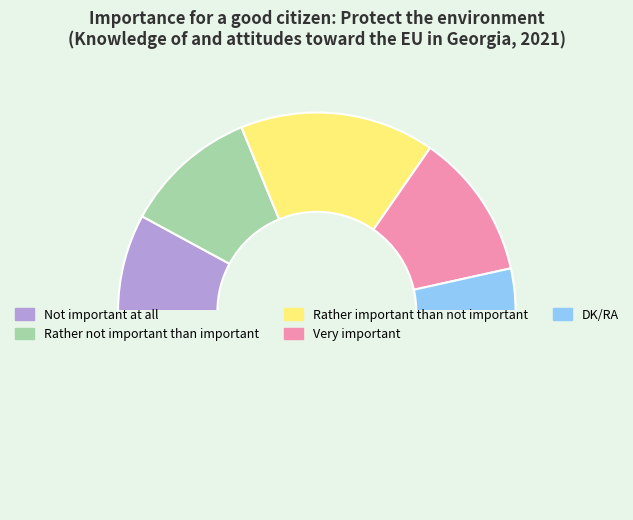

How many segments does this pie chart have?

6